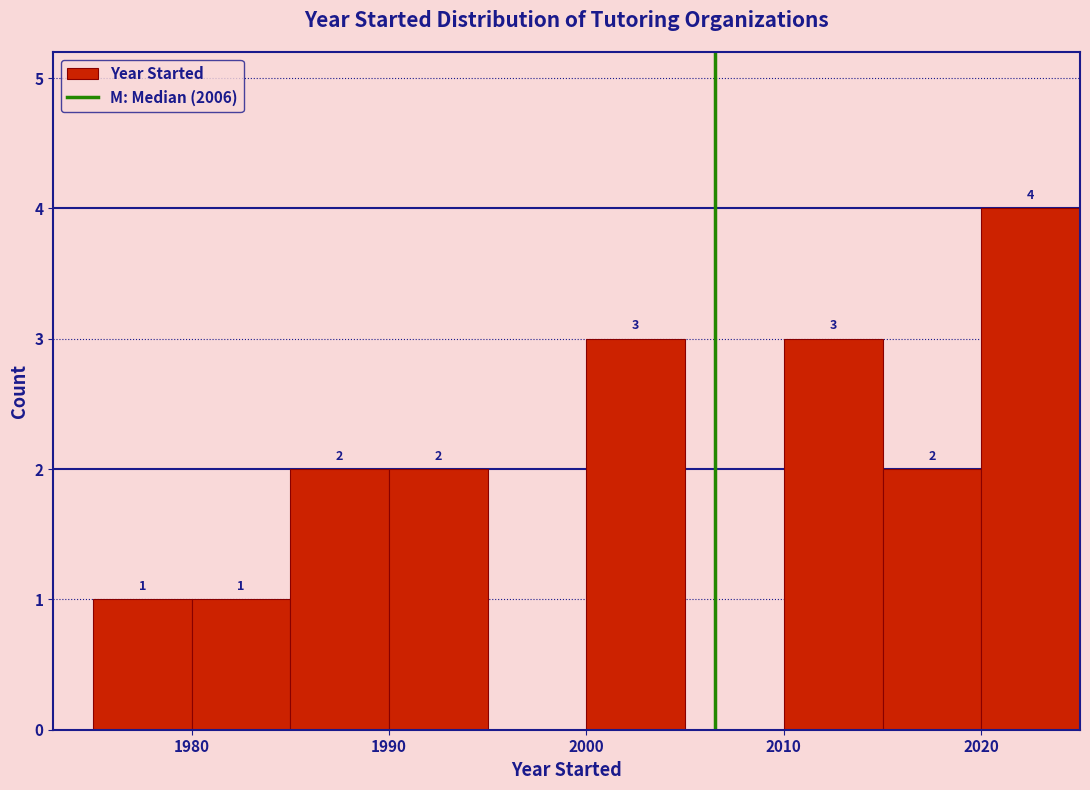

Over which range of the x-axis is the bar tallest?

2020 to 2025